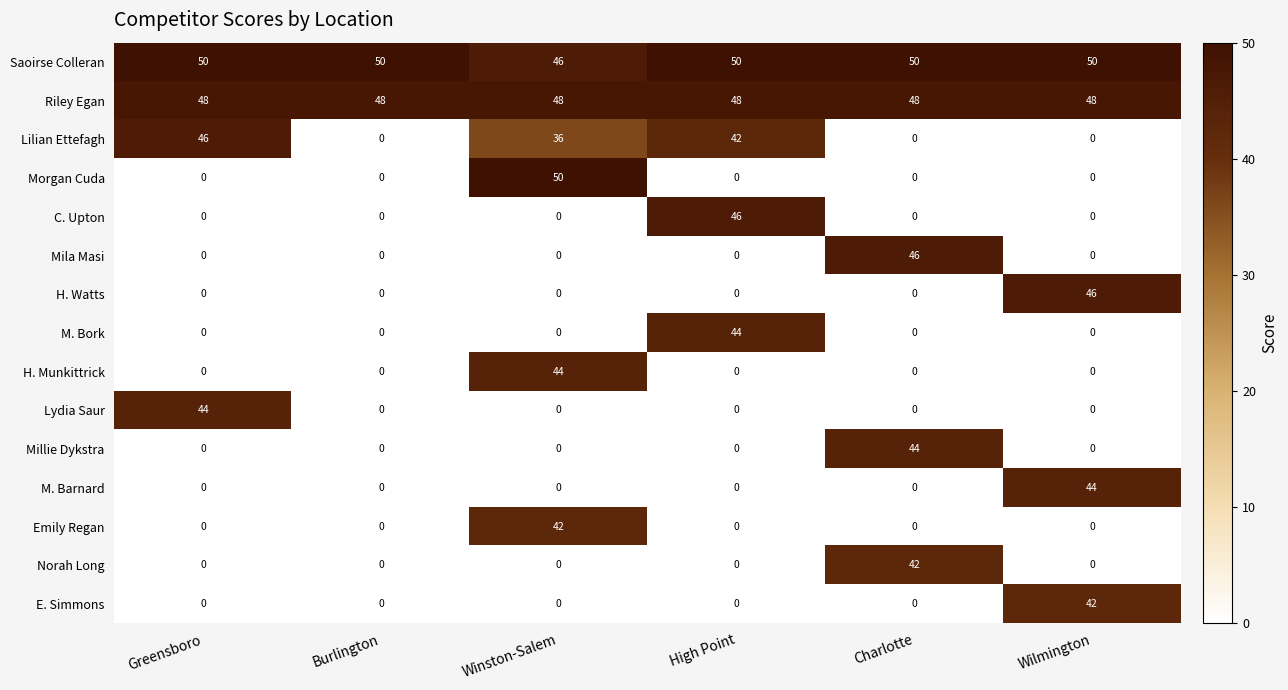

Which category has the highest value in the E. Simmons series?

Wilmington